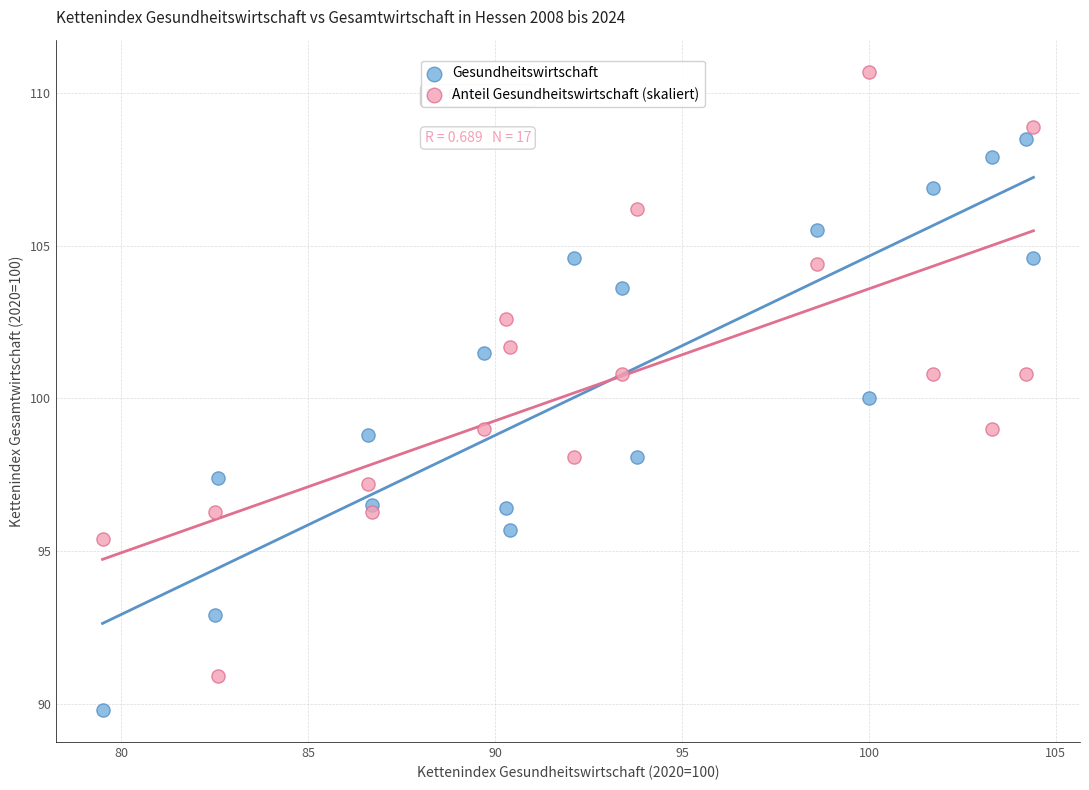

Which series has the widest spread of Y values?

Anteil Gesundheitswirtschaft (skaliert)